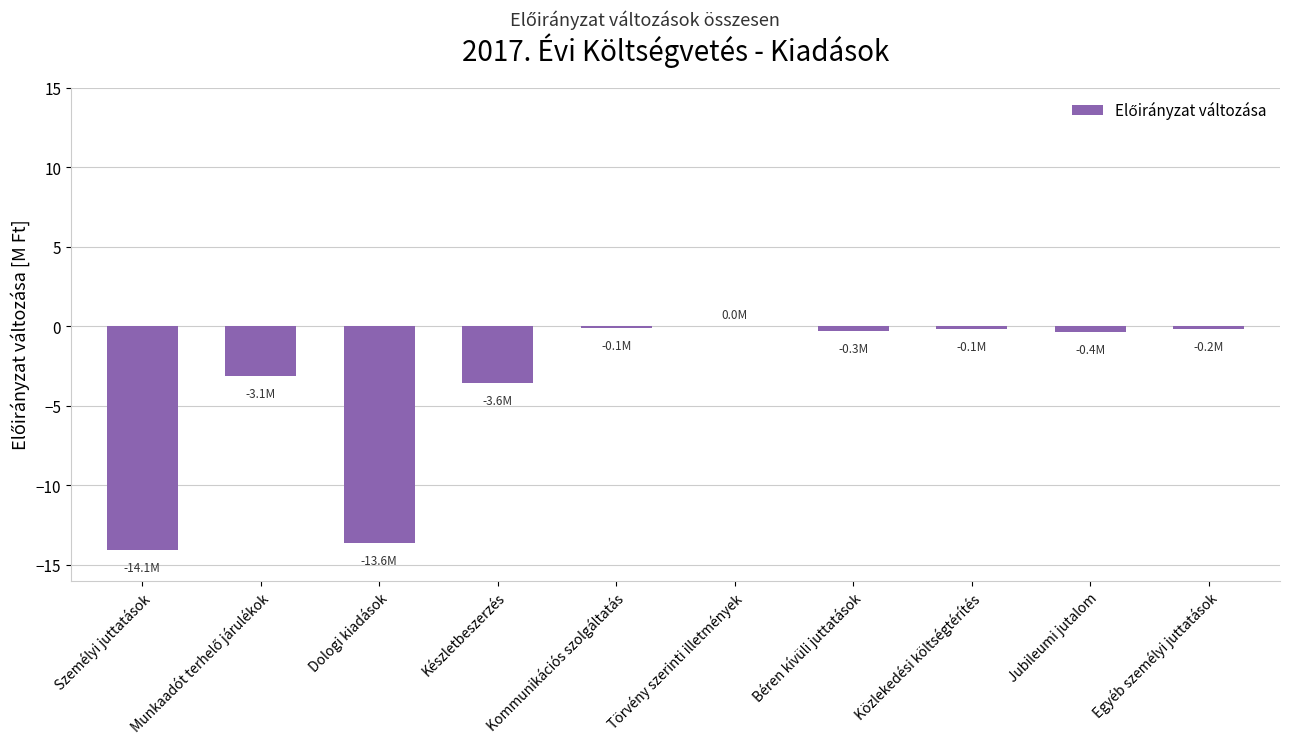

Between Egyéb személyi juttatások and Készletbeszerzés, which is larger?

Egyéb személyi juttatások